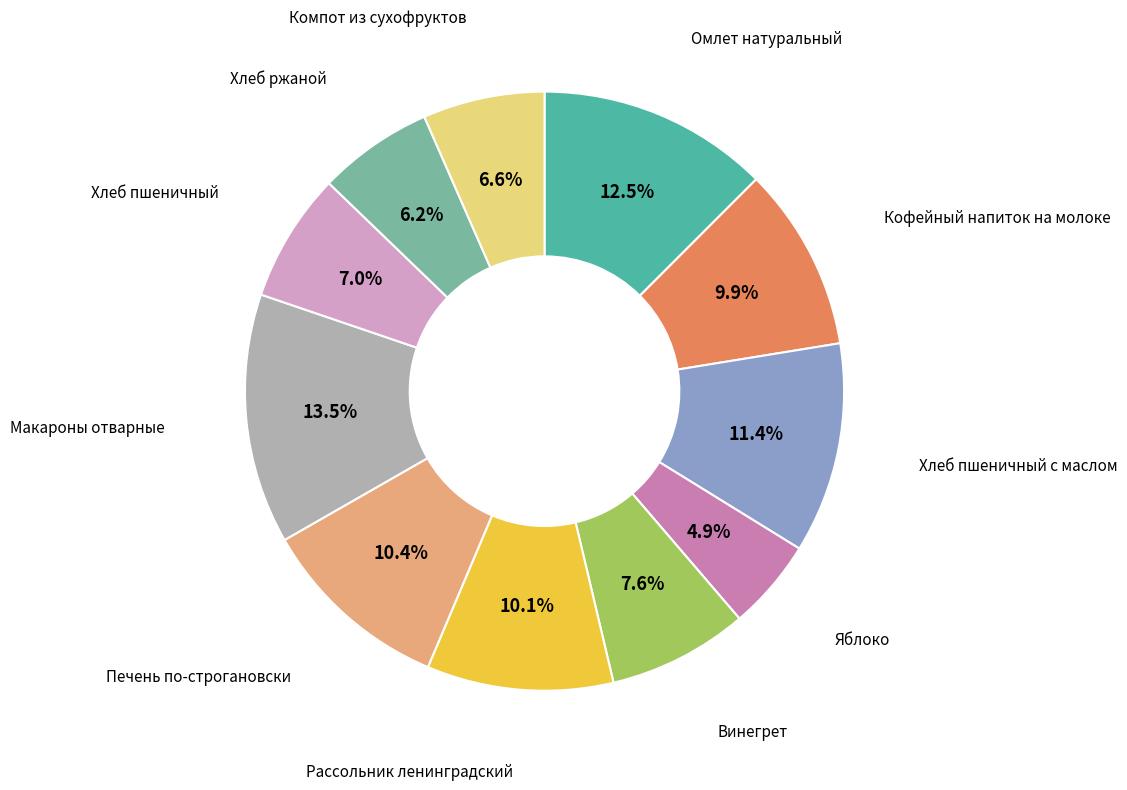

Does any single category account for the majority?

No